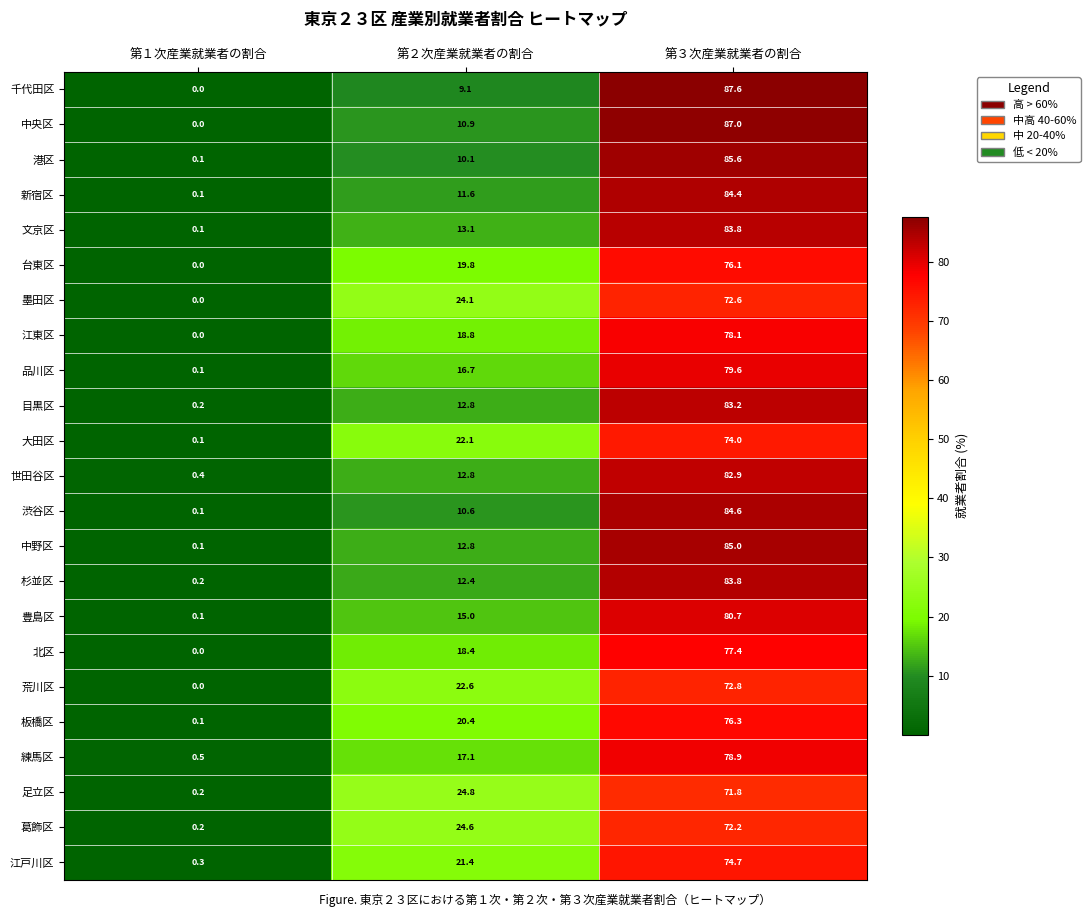

Rank the categories by 文京区 value from lowest to highest.

第１次産業就業者の割合, 第２次産業就業者の割合, 第３次産業就業者の割合